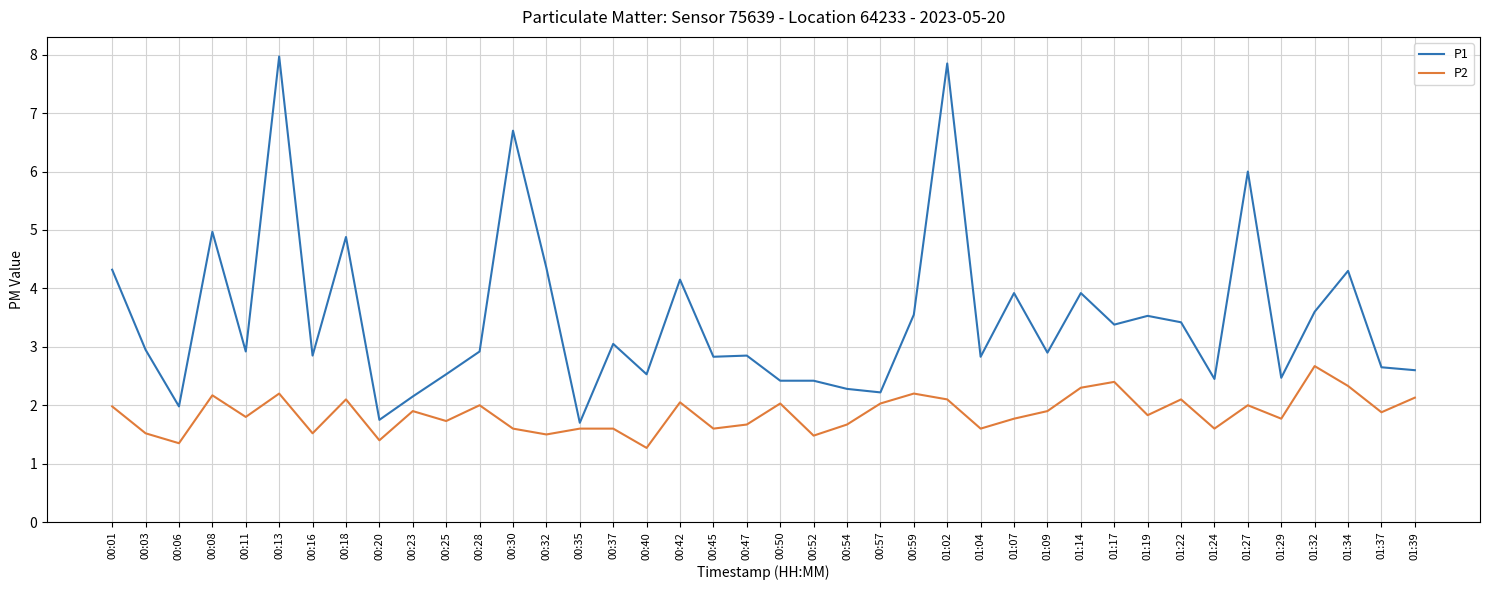

The value of P2 at 01:17 is 4.1. True or false?

False